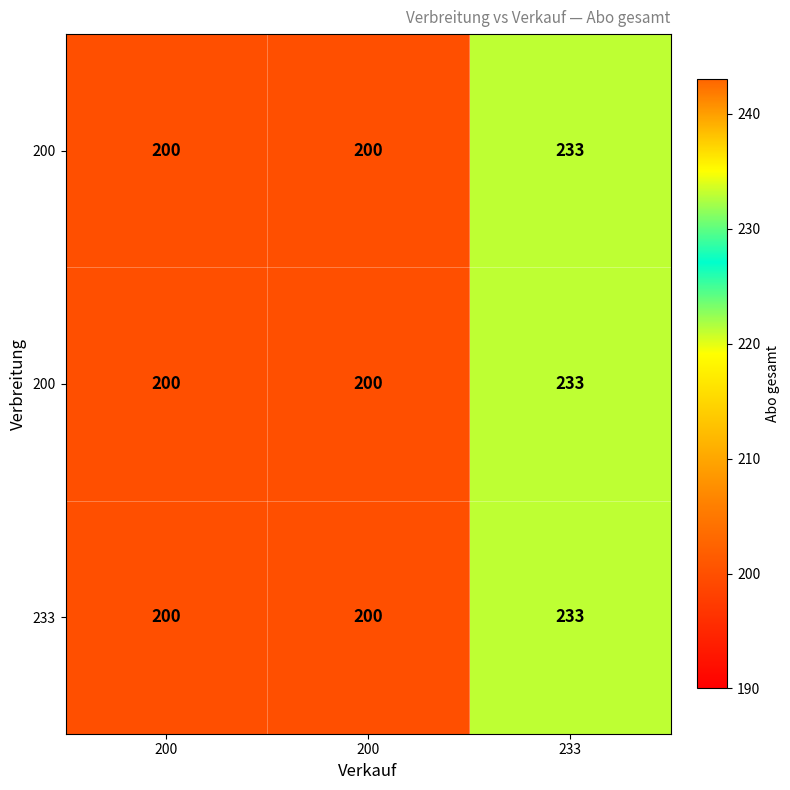

How many series are shown in this chart?

3